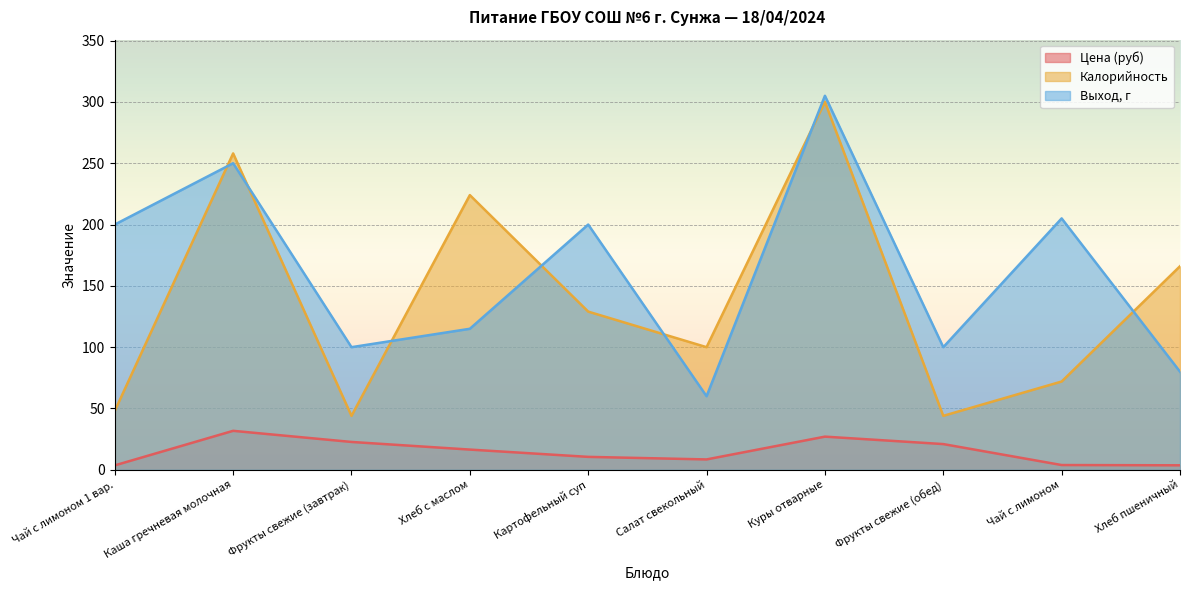

Does the chart display data point markers on the line(s)?

No